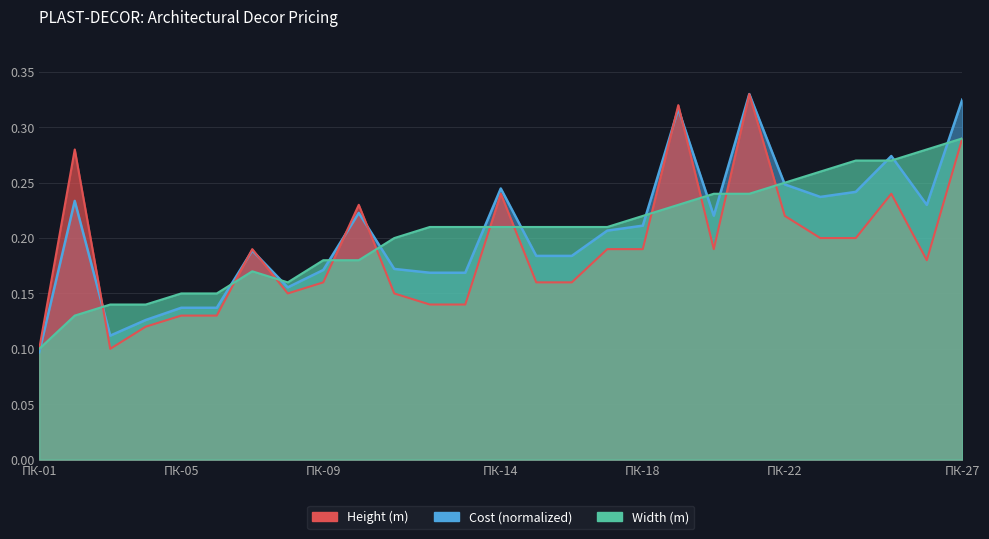

True or false: Height and Weight intersect in this chart.

True